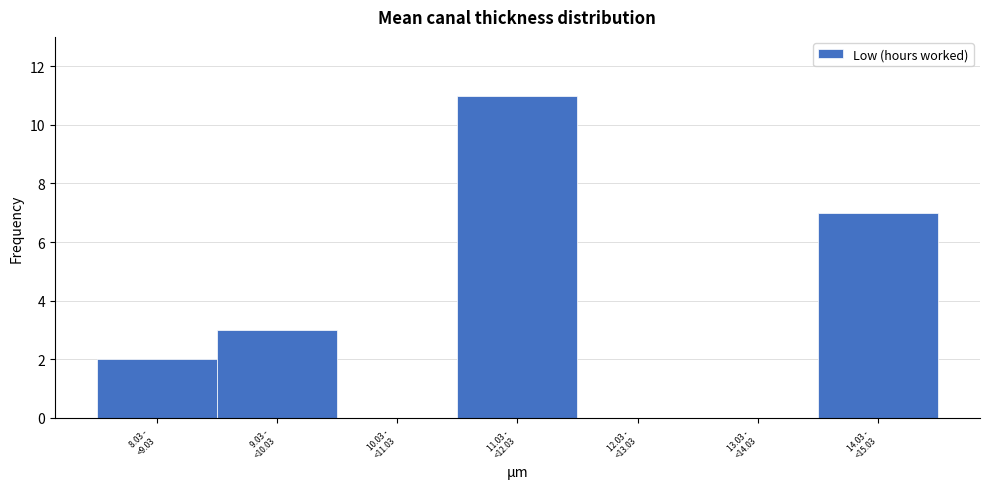

What is the sum of all values?

23